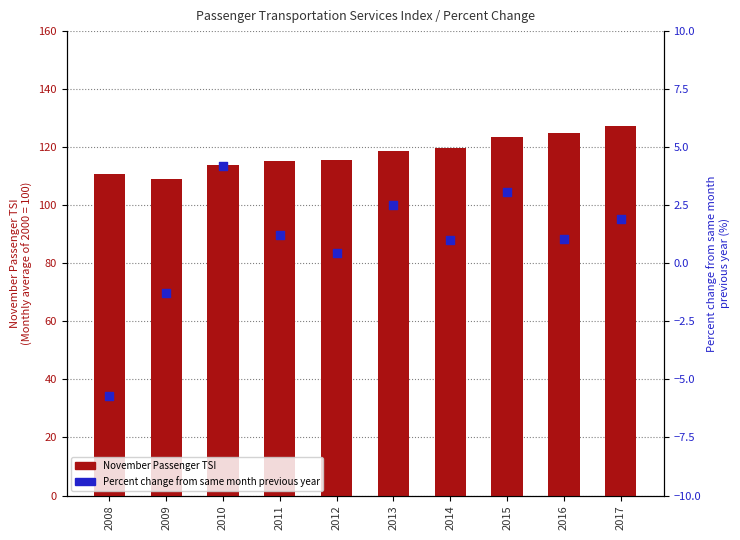

Which series contains the lowest Y value?

Percent change from same month previous year